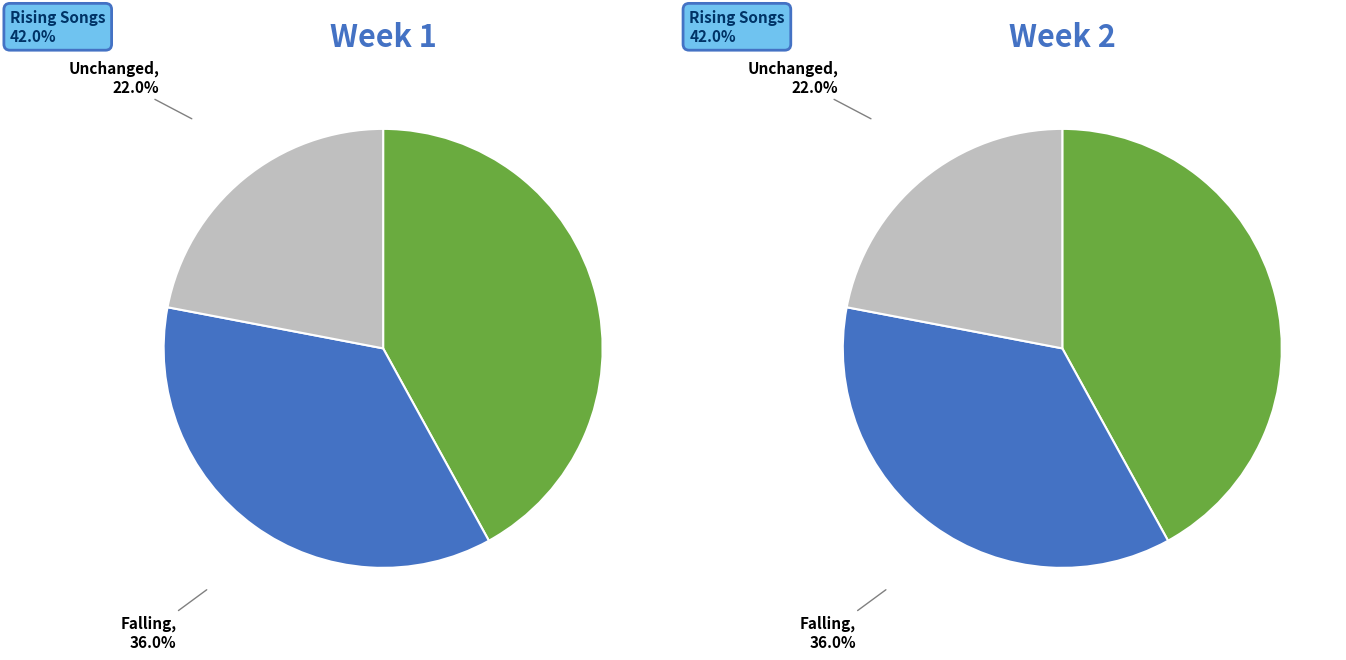

To the nearest percent, what is the difference between the largest and smallest slice percentages?

20%